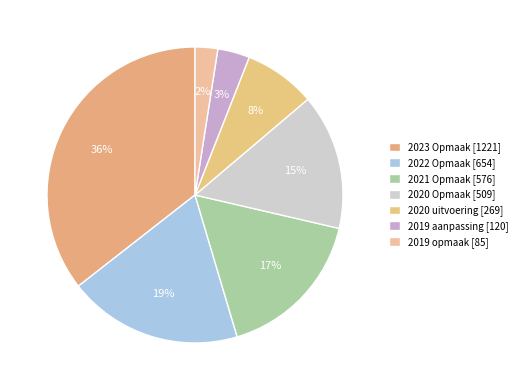

To the nearest percent, what portion does 2019 aanpassing represent?

3%